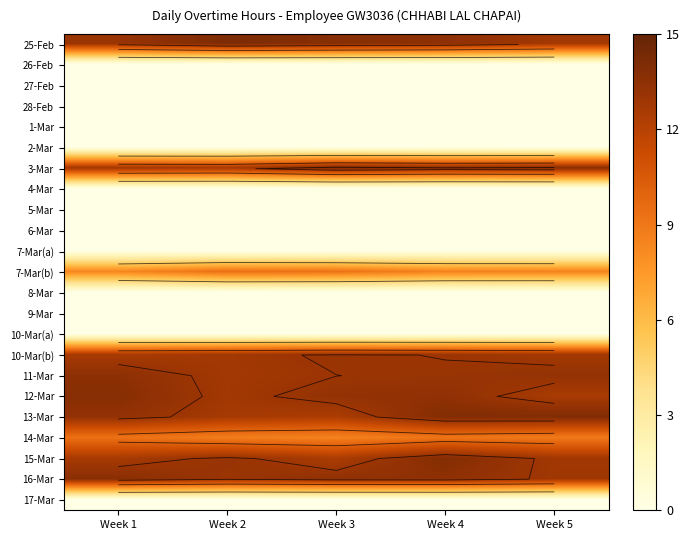

Rank the categories by 2-Mar value from highest to lowest.

Week 1, Week 2, Week 3, Week 4, Week 5